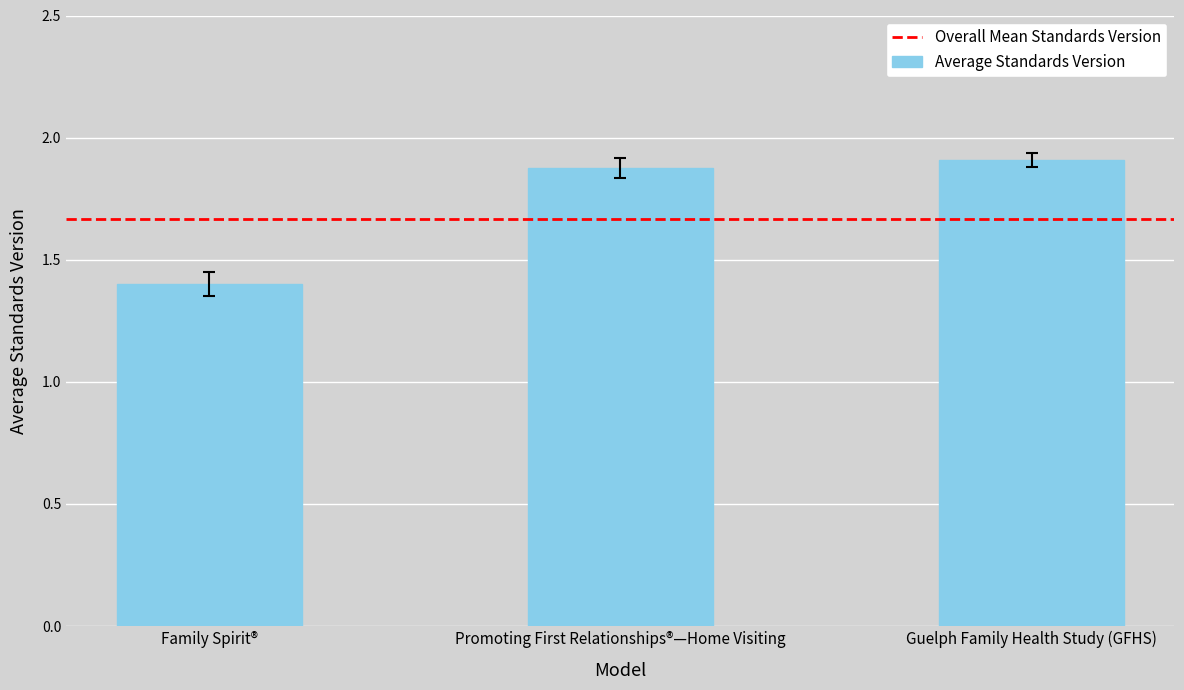

Count the values in the range 1 to 2.

3